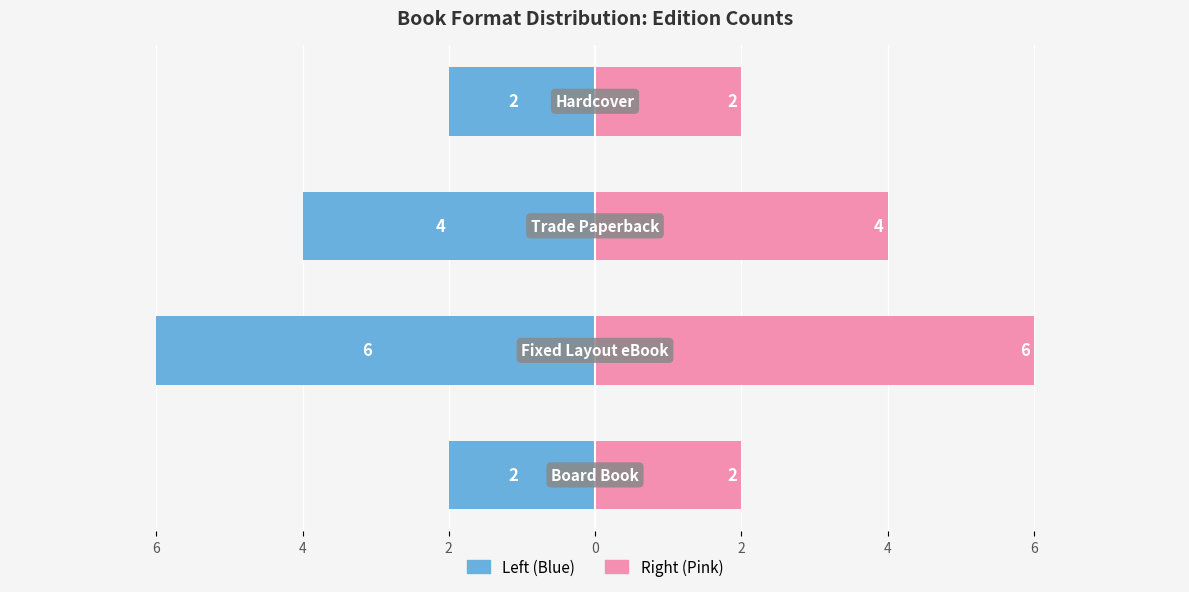

What is the difference between the Number of Editions (Right) values at 2 and 4?

2